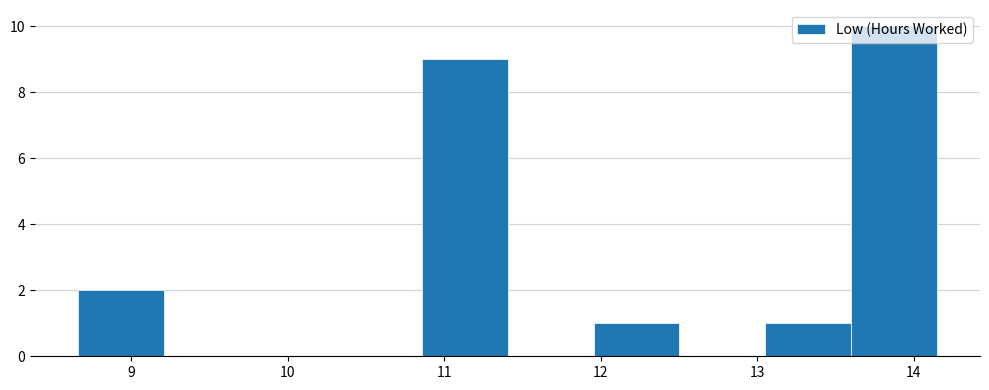

Over which range of the x-axis is the bar tallest?

13.6 to 14.2